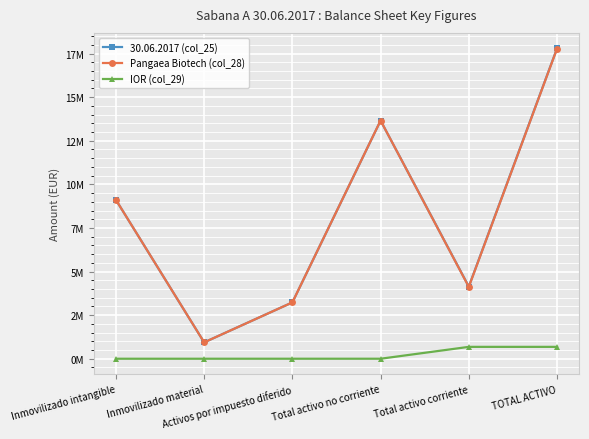

At which category does Pangaea Biotech (col_28) reach its first local valley?

Inmovilizado material